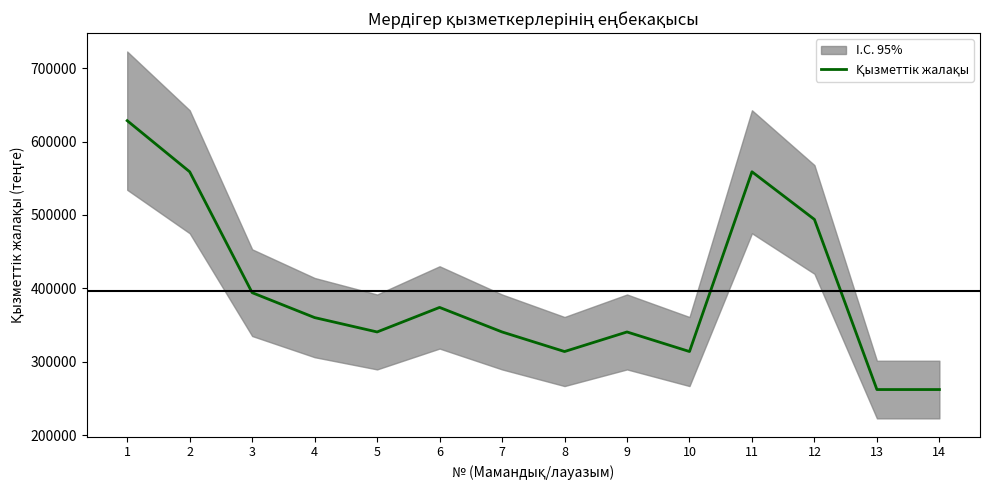

Does the chart have visible grid lines?

No